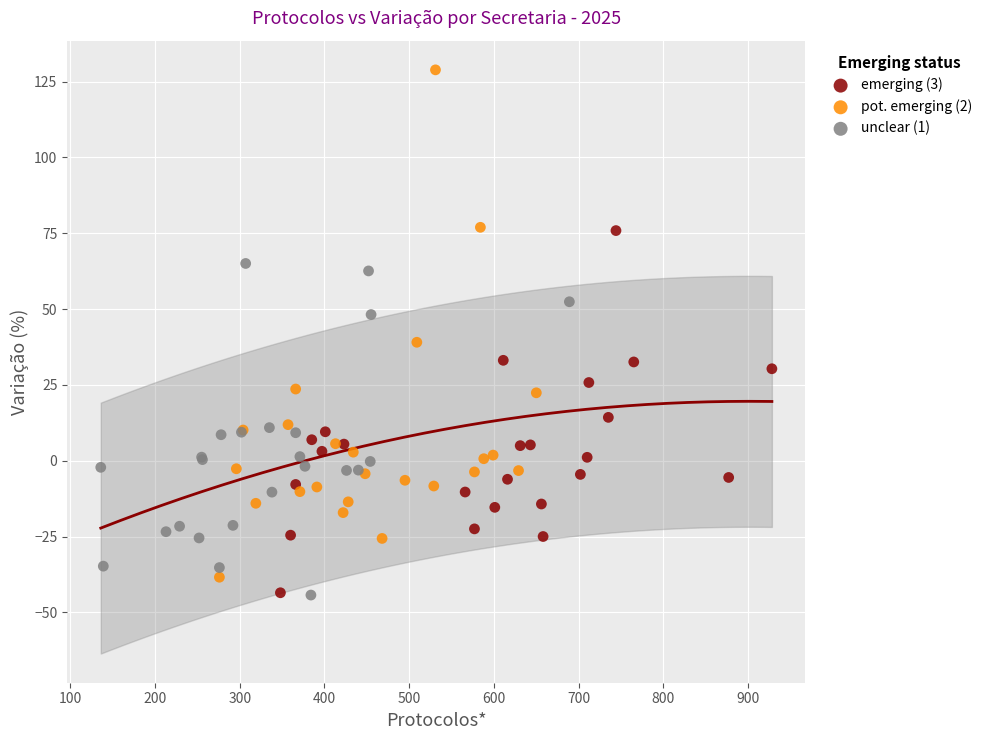

Which series has the largest Y range (max minus min)?

pot. emerging (2)